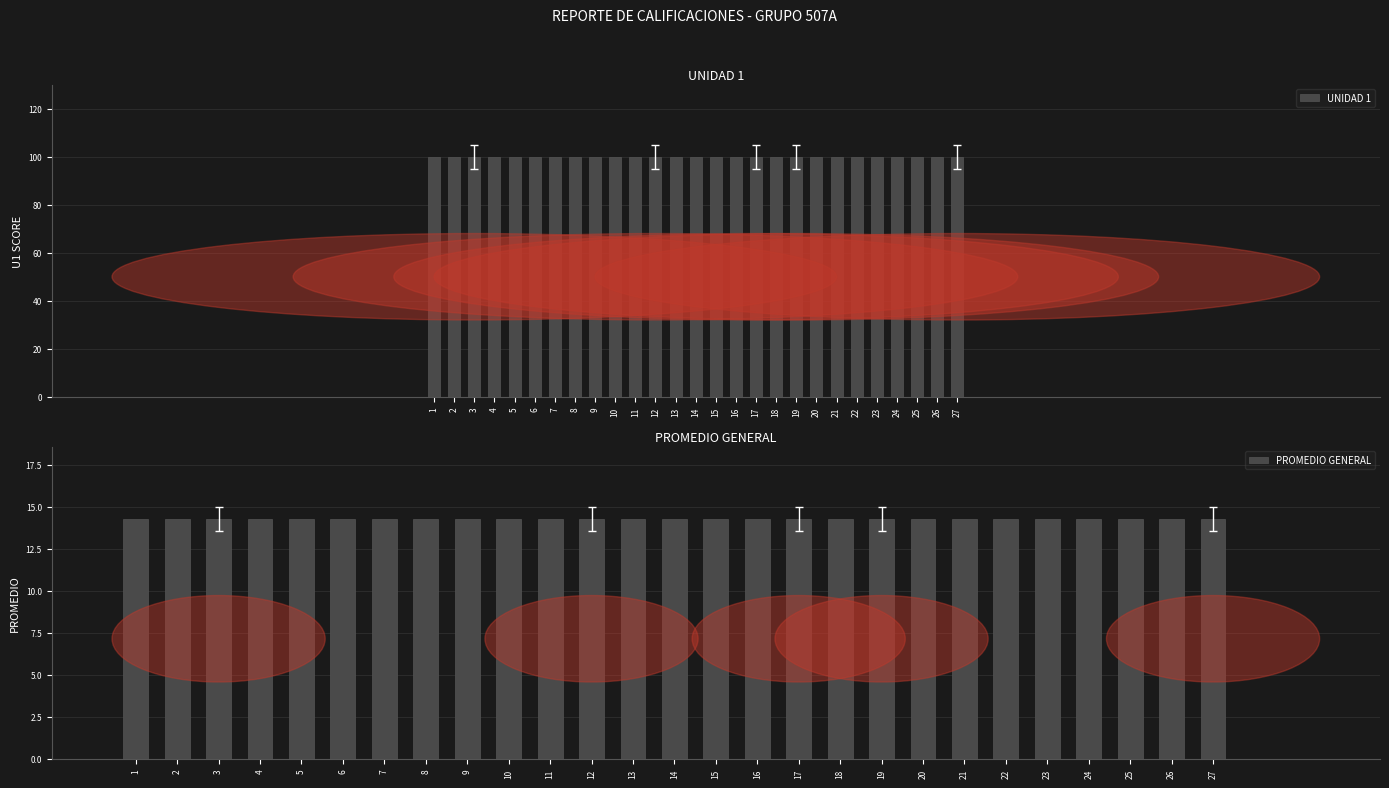

Which category has the lowest value in the PROMEDIO GENERAL series?

1